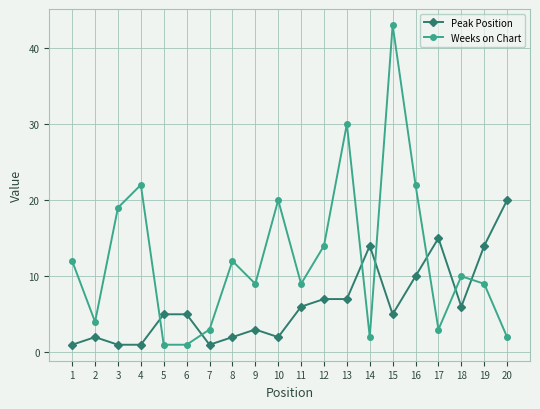

Which series has the widest spread of values?

Weeks on Chart